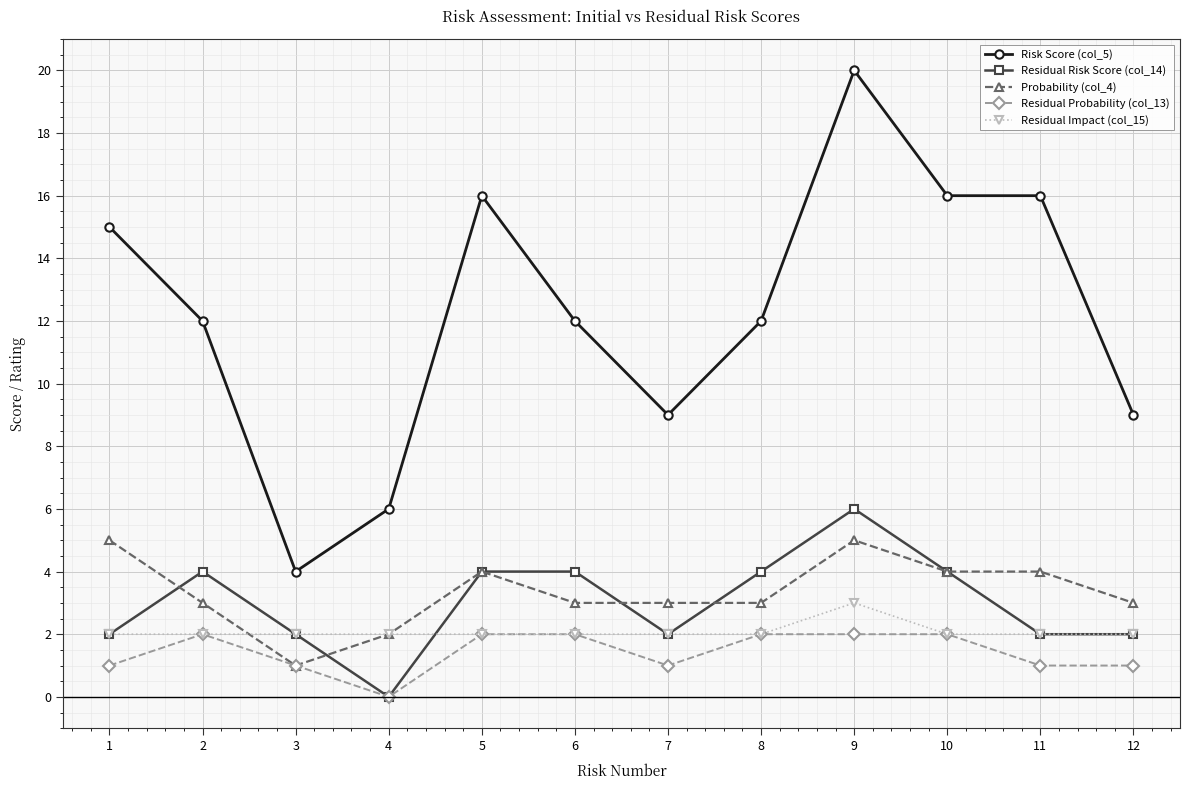

Which series changed the most between 3 and 5?

Risk Score (col_5)